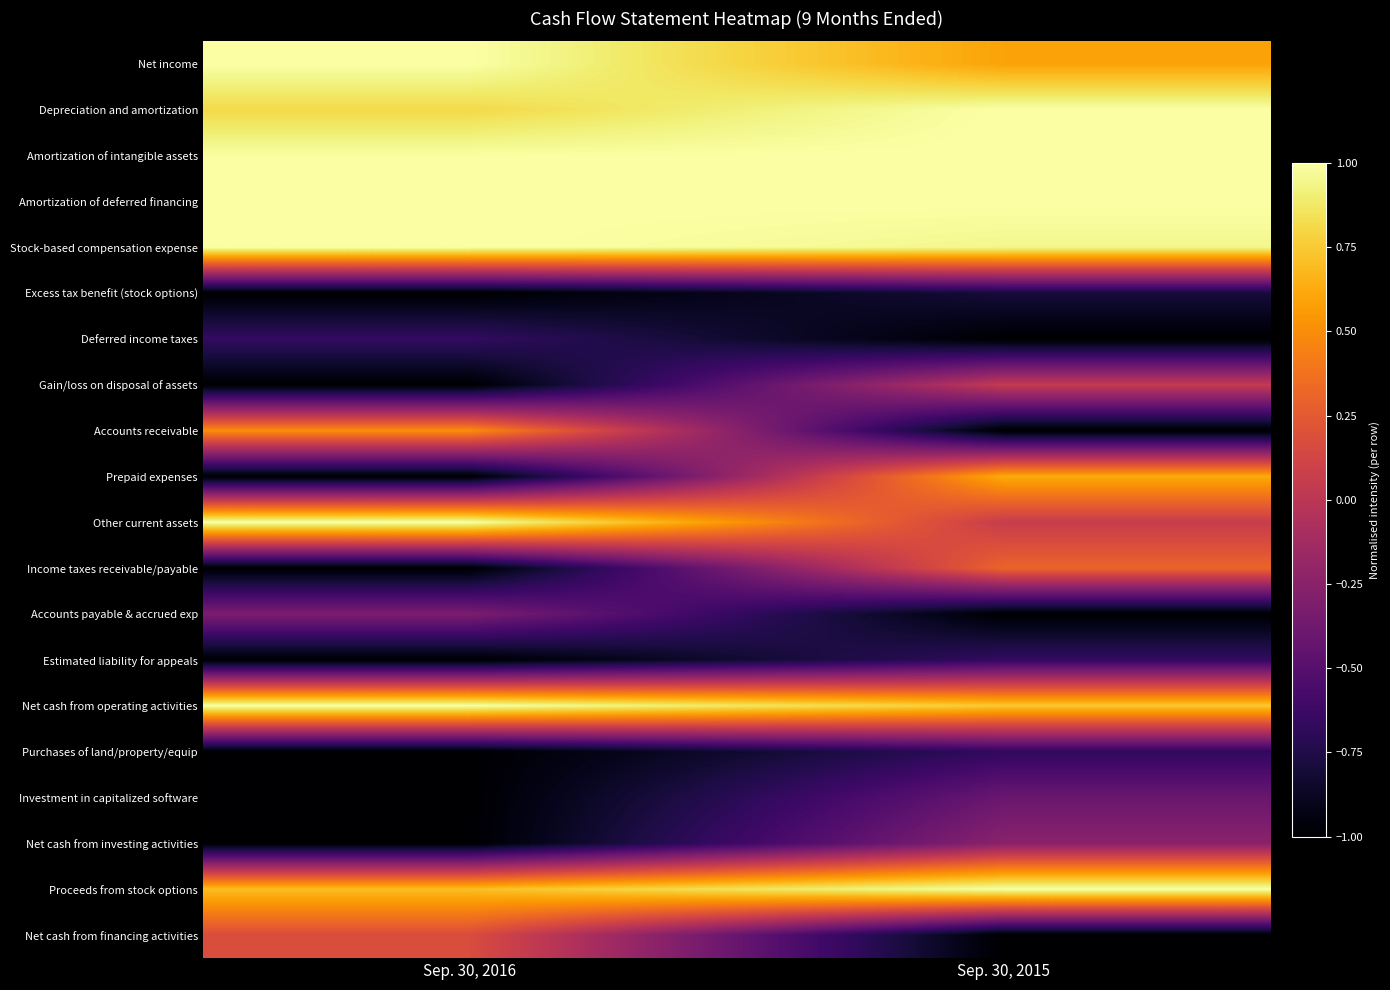

Which category has the highest value across all series?

Sep. 30, 2016